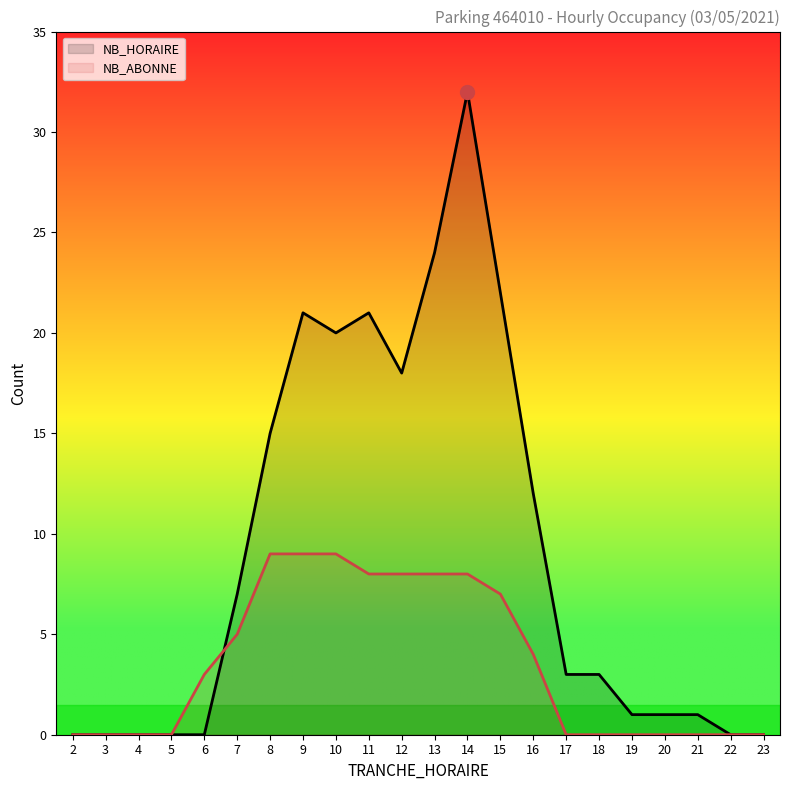

Where is NB_HORAIRE nearest to the value 16?

8